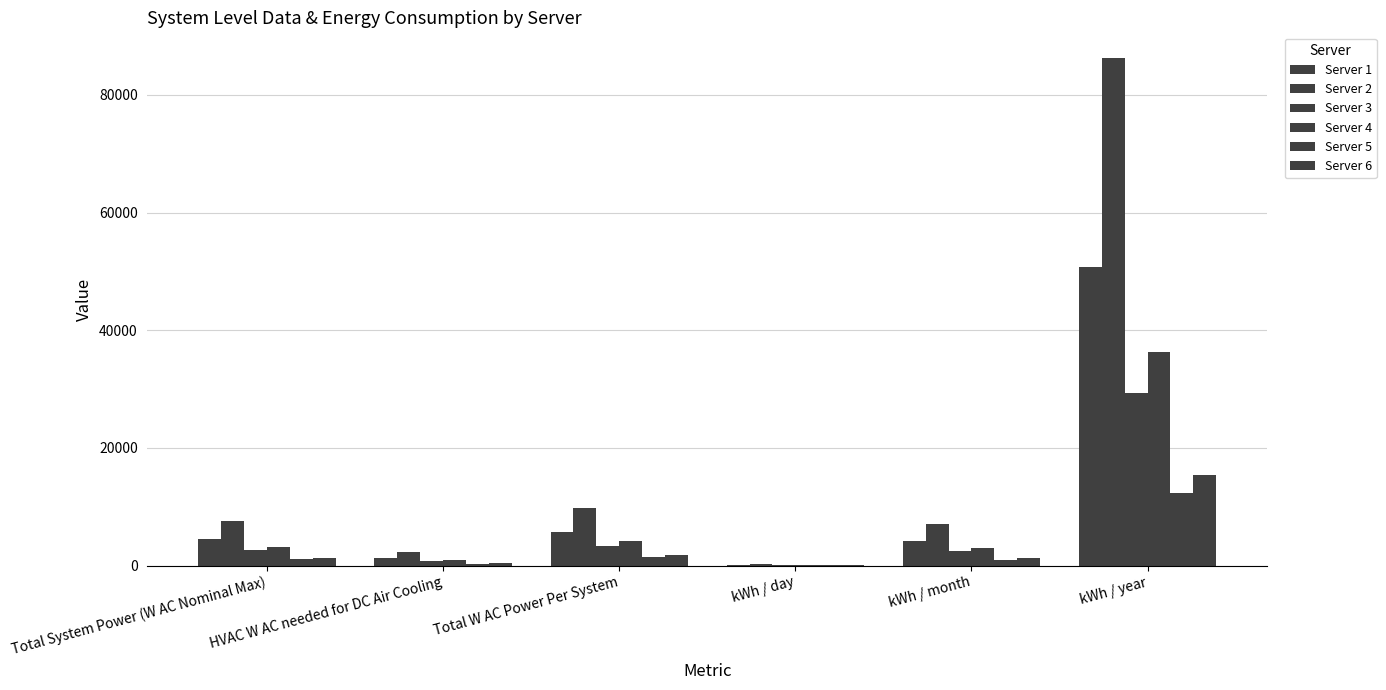

Reading right to left, list all the values displayed in this chart.

Server 1: 50785.4	4174.1	139.1	5797.4	1313.7	4483.7
Server 2: 86335.4	7096.1	236.5	9855.6	2233.3	7622.3
Server 3: 29379.1	2414.7	80.5	3353.8	760.0	2593.8
Server 4: 36358.6	2988.4	99.6	4150.5	940.5	3210.0
Server 5: 12274.7	1008.9	33.6	1401.2	317.5	1083.7
Server 6: 15366.9	1263.0	42.1	1754.2	397.5	1356.7